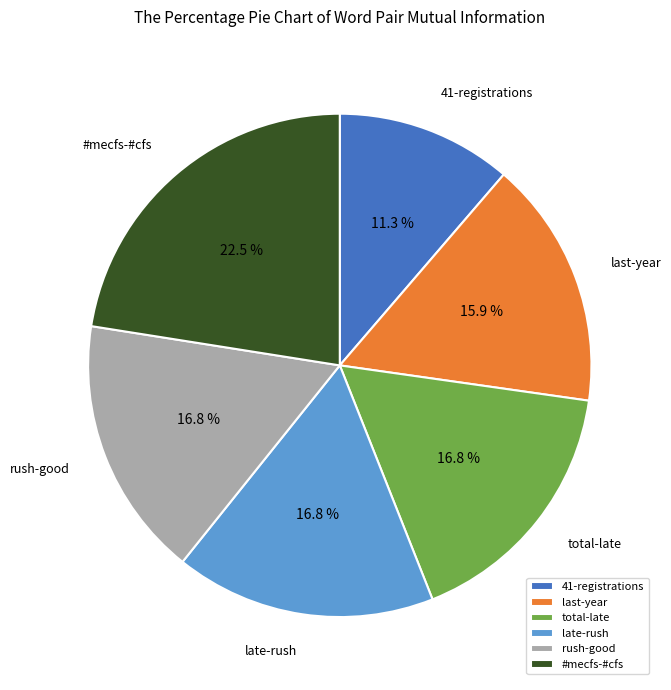

To the nearest percent, what is the difference between the largest and smallest slice percentages?

11%